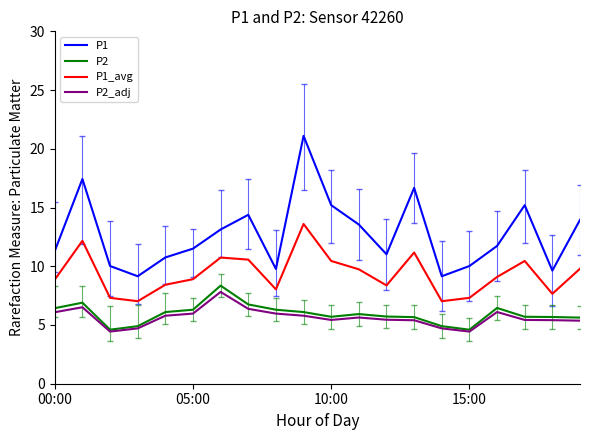

Is the value of P2_adj at 7 greater than the value of P1_avg at 18?

No